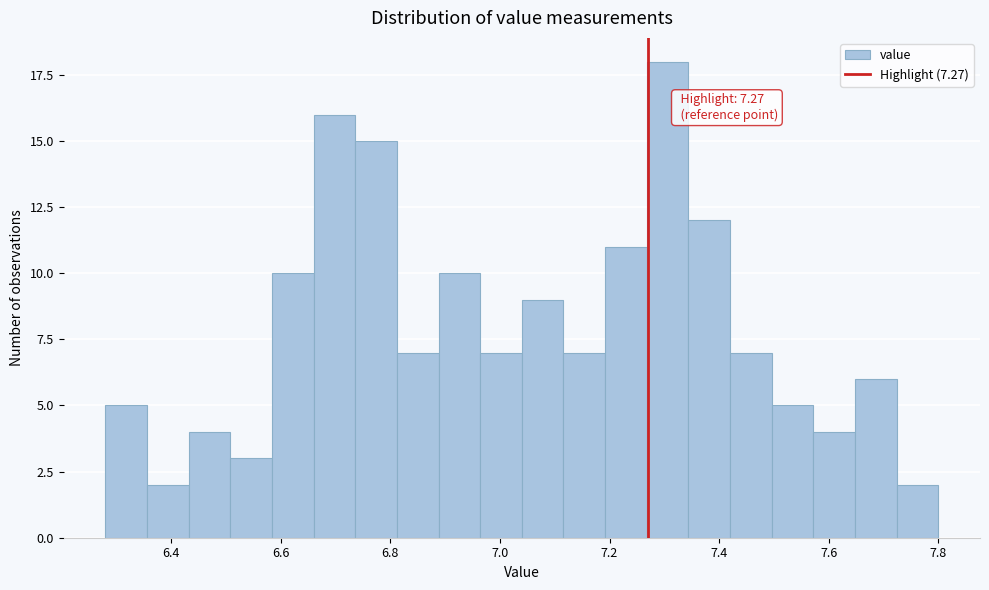

Read against the x-axis, roughly where is the centre of the tallest bar?

7.30